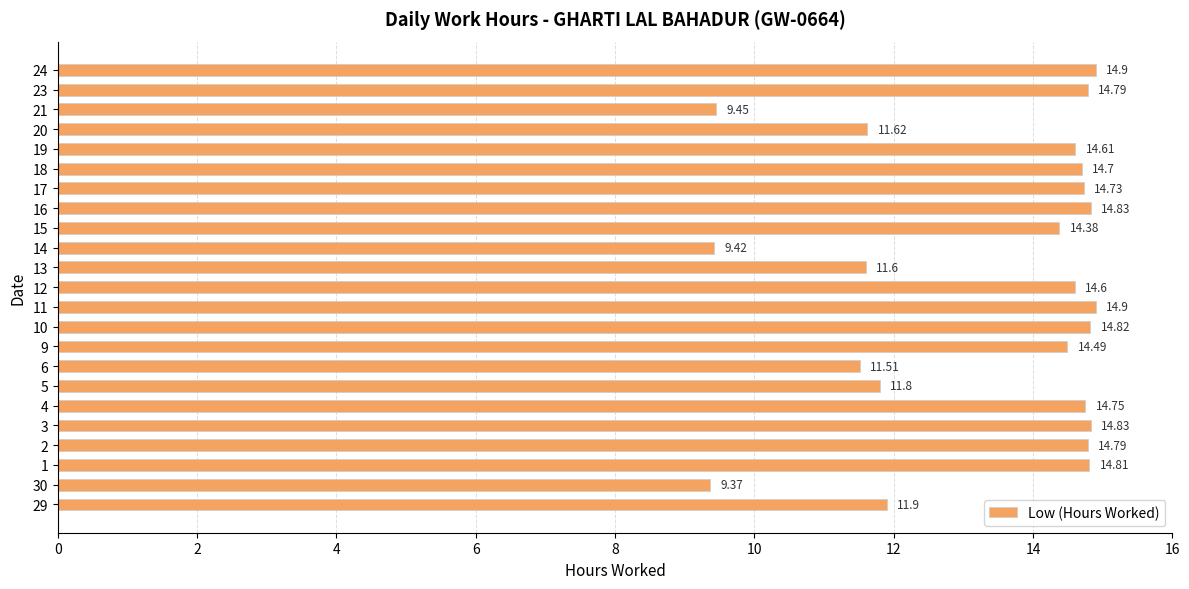

Between 10 and 23, which is larger?

10